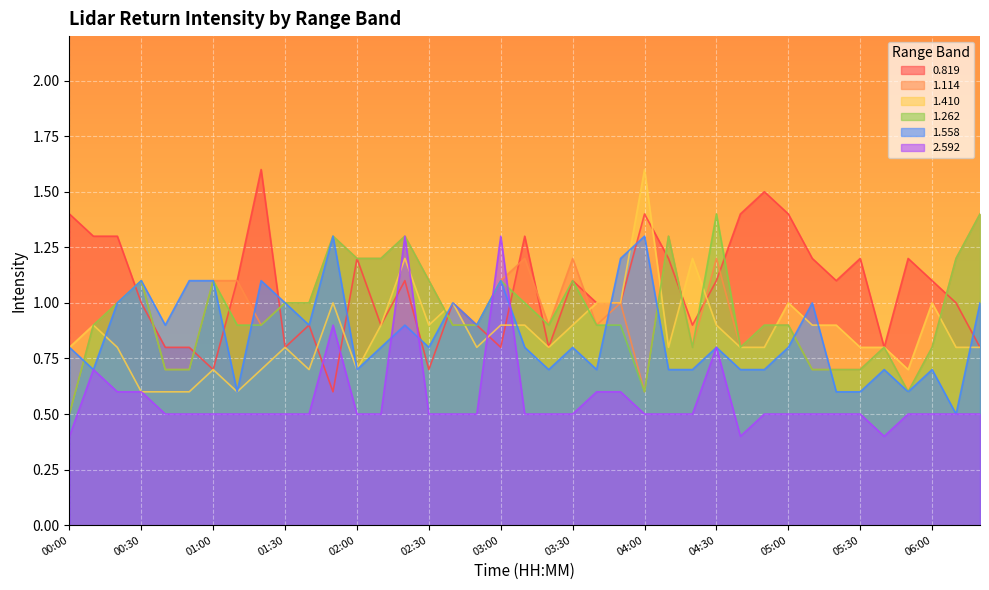

What is the difference between the highest and lowest values at 01:40?

0.5